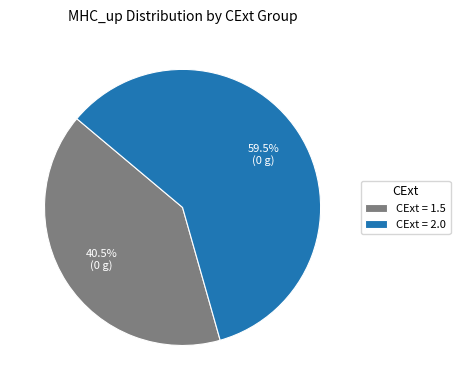

Combined, do CExt = 1.5 and CExt = 2.0 account for over 50%?

Yes